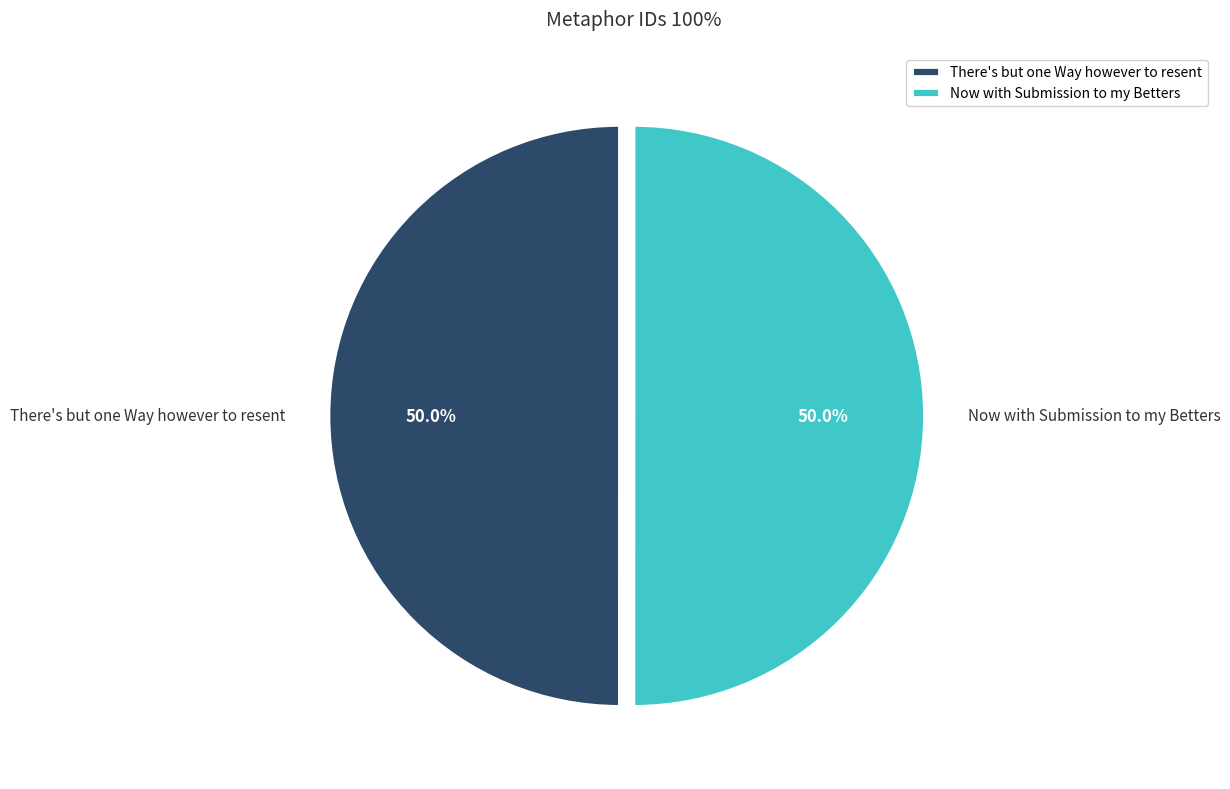

The There's but one Way however to resent slice represents 57% of the pie. True or false?

False